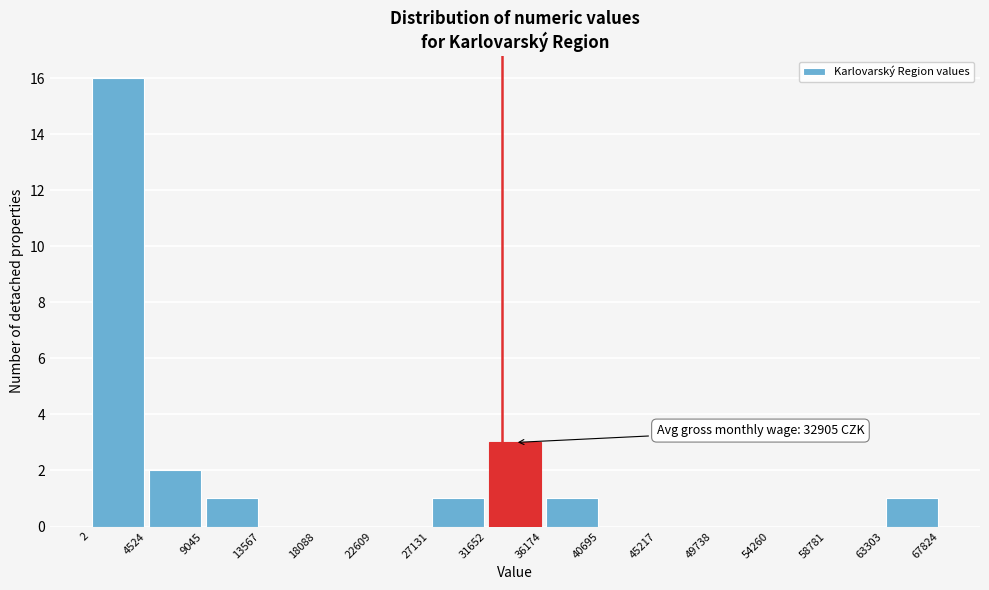

Over which range of the x-axis is the bar tallest?

2 to 4524